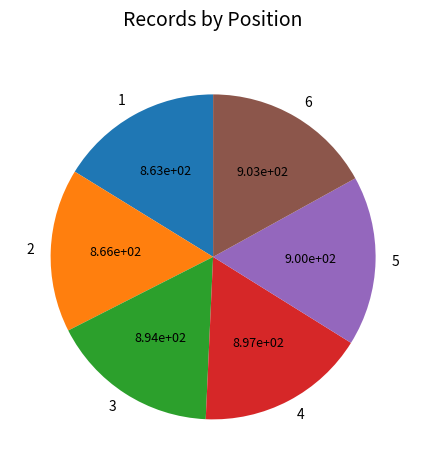

Combined, do 1 and 6 account for over 50%?

No